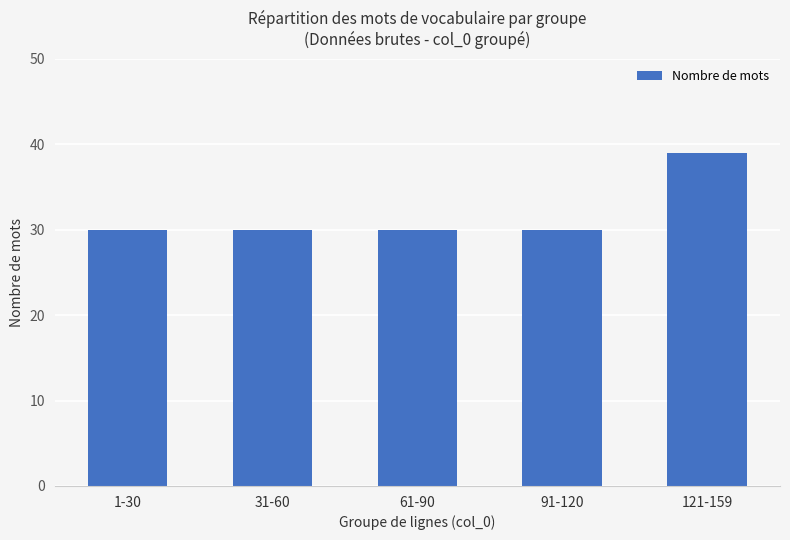

Count the number of data series in this chart.

1